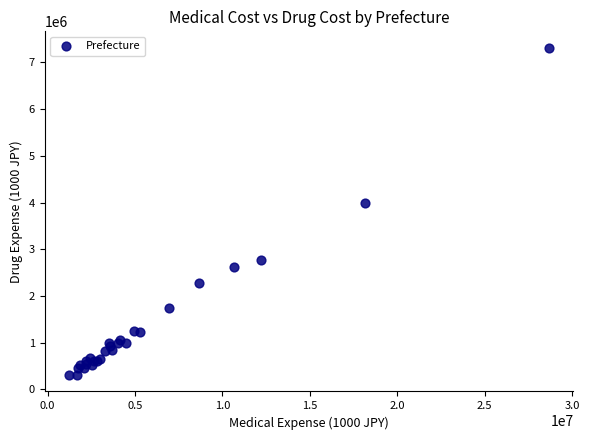

What Y value in the scatter plot is closest to 3809876?

3995039.2